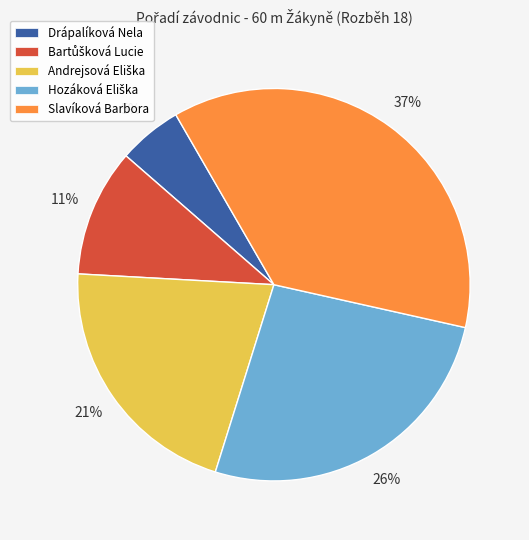

The Drápalíková Nela slice represents 1% of the pie. True or false?

False